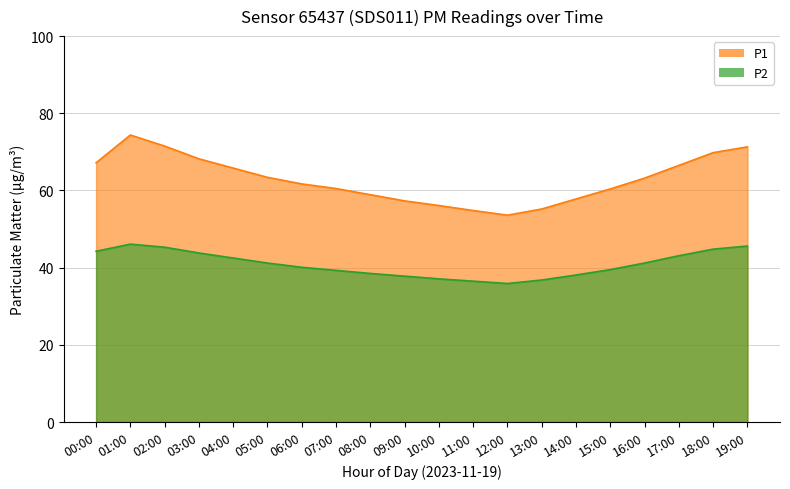

How many lines are shown in the chart?

2